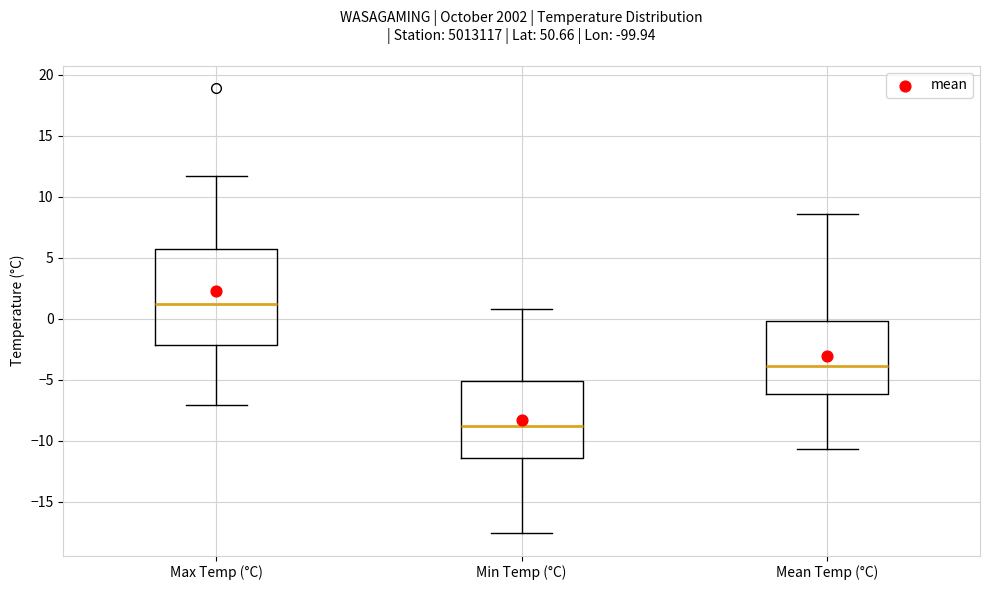

Which box has the highest median line?

Max Temp (°C)